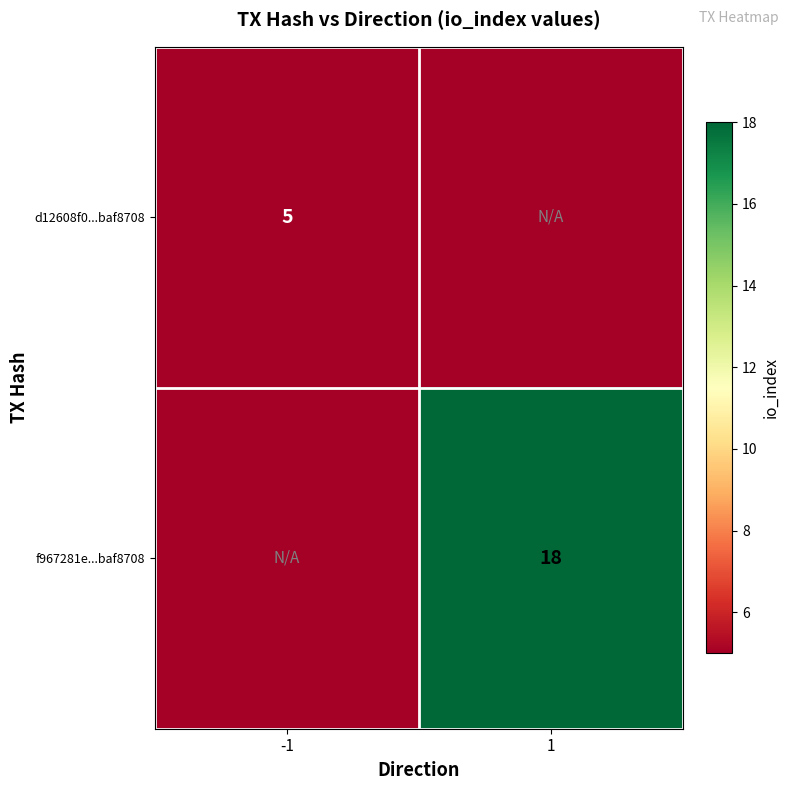

Is it true that f967281e...baf8708 equals 18 at 1?

True